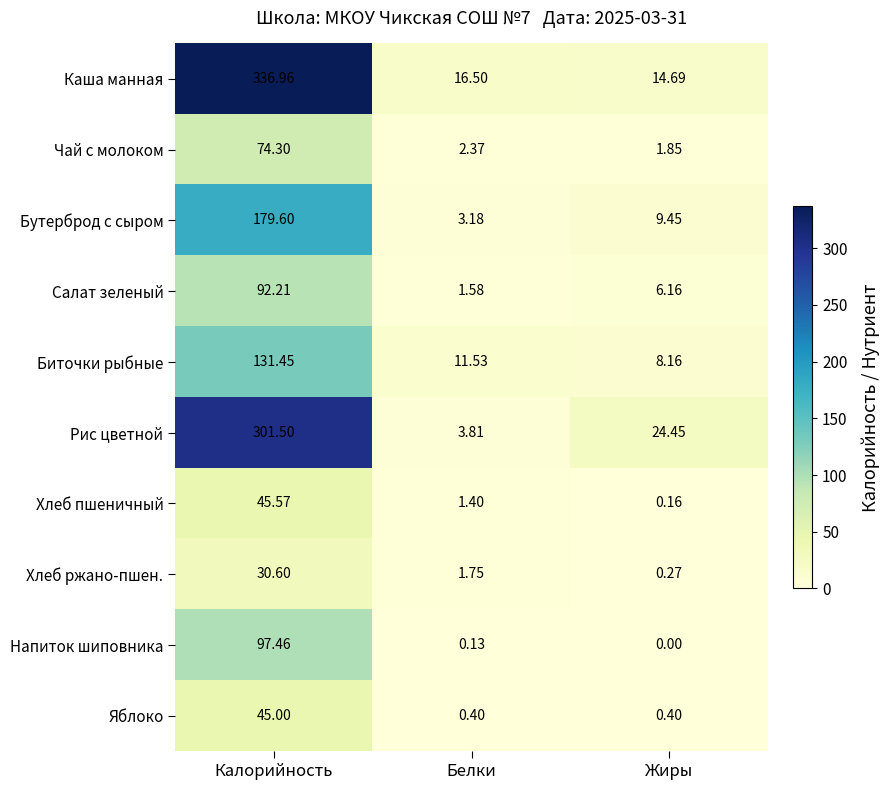

List the labels in order of Бутерброд с сыром value, smallest first.

Белки, Жиры, Калорийность